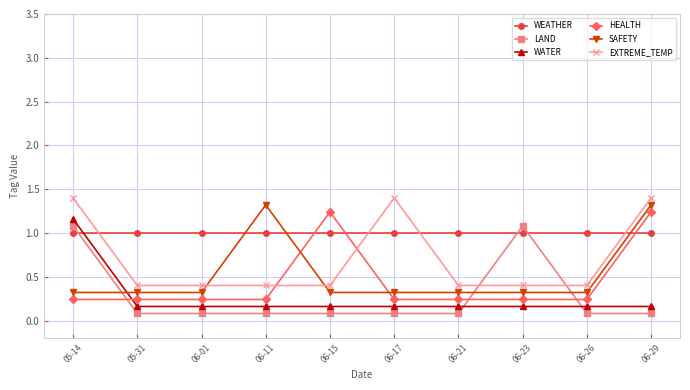

Between which two adjacent categories do SAFETY and WEATHER first intersect?

06-01 and 06-11